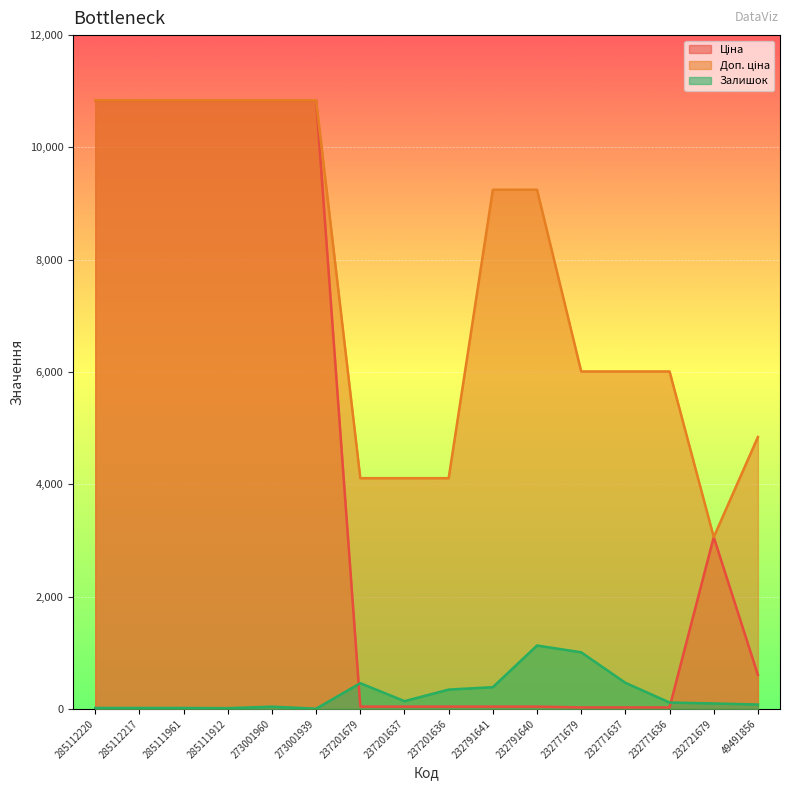

In Доп. ціна, how many points are lower than both neighbors (excluding endpoints)?

1